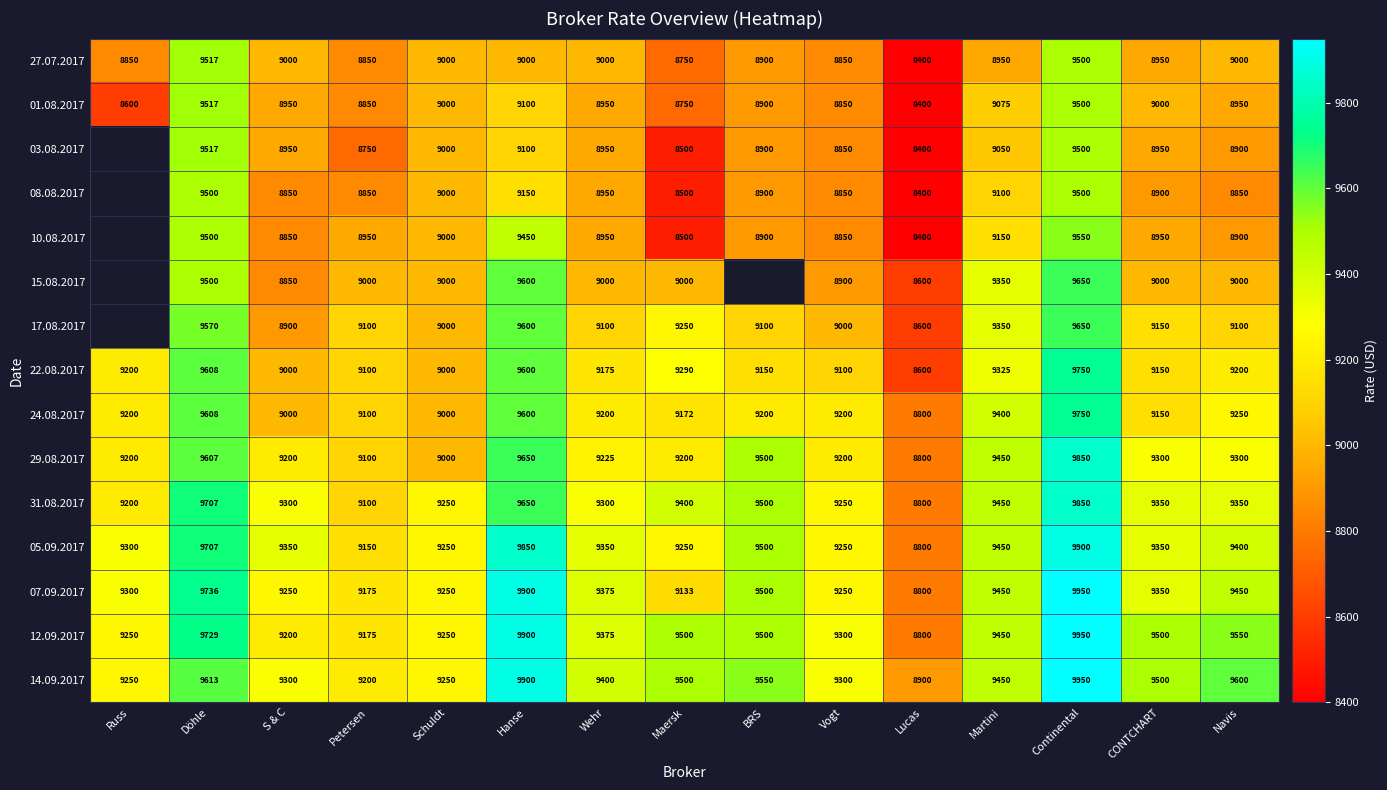

What is the sum of the 01.08.2017 values at Schuldt and Petersen?

17850